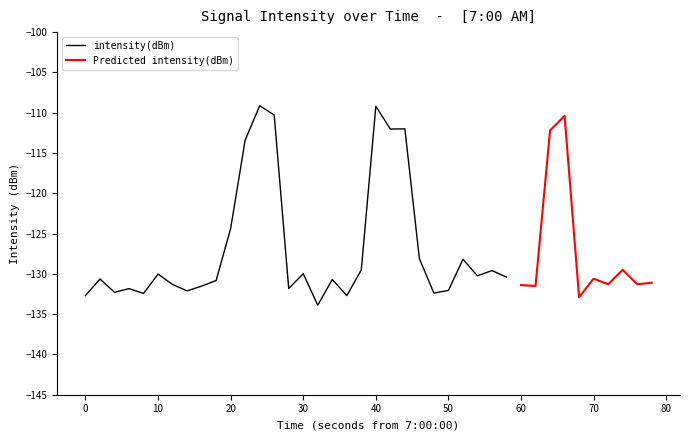

Count the number of data series in this chart.

2